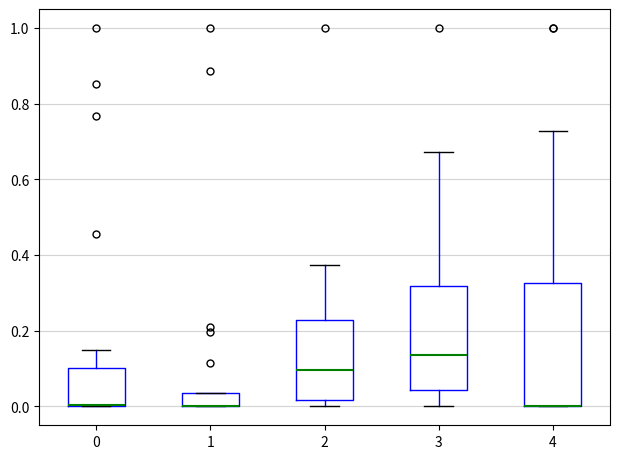

Where is the lower edge of the box at x = 4 on the y-axis? The values are not printed on the chart, so give them approximately, as read against the axis.

0.00